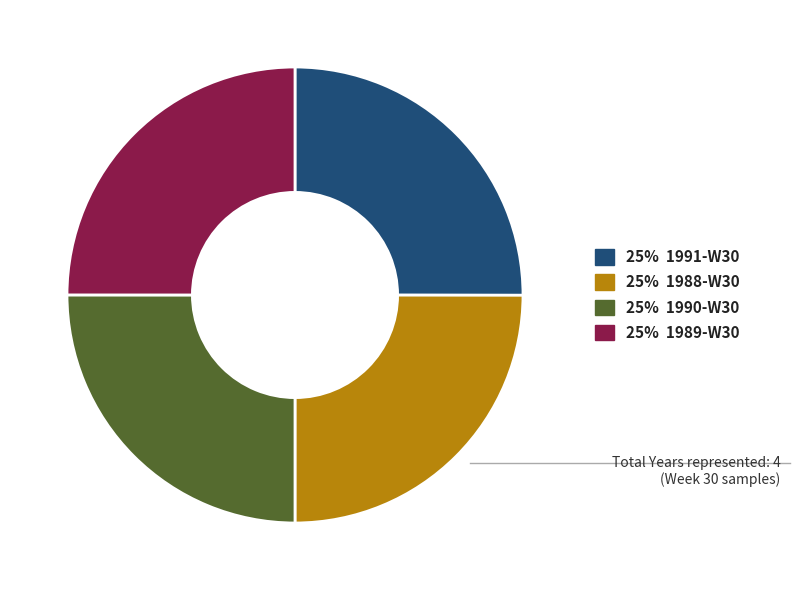

Count the number of slices in the pie.

4